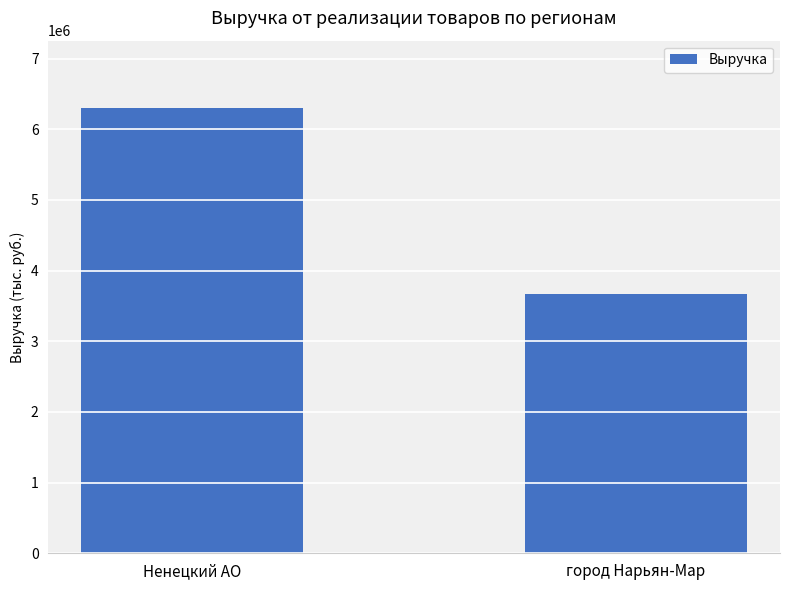

How many categories are shown in the chart?

2